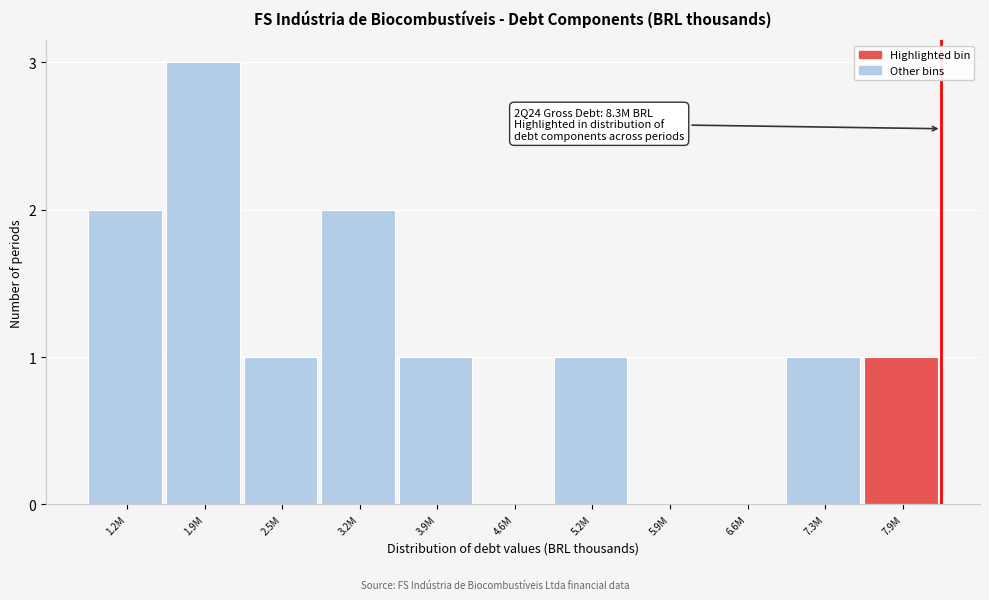

Reading right to left, extract all data points from this chart.

7.9M=1	7.3M=1	6.6M=0	5.9M=0	5.2M=1	4.6M=0	3.9M=1	3.2M=2	2.5M=1	1.9M=3	1.2M=2